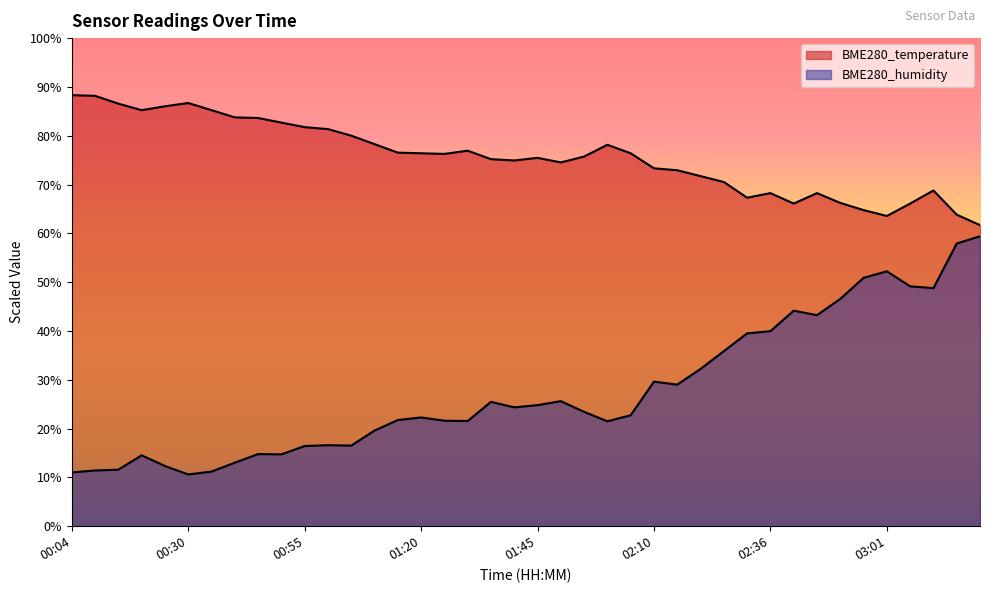

True or false: BME280_temperature has a value of 76.5 at 01:15.

True